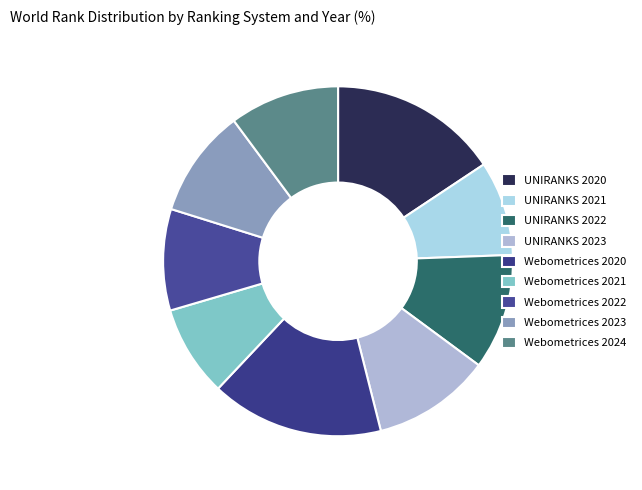

Count the number of slices in the pie.

9